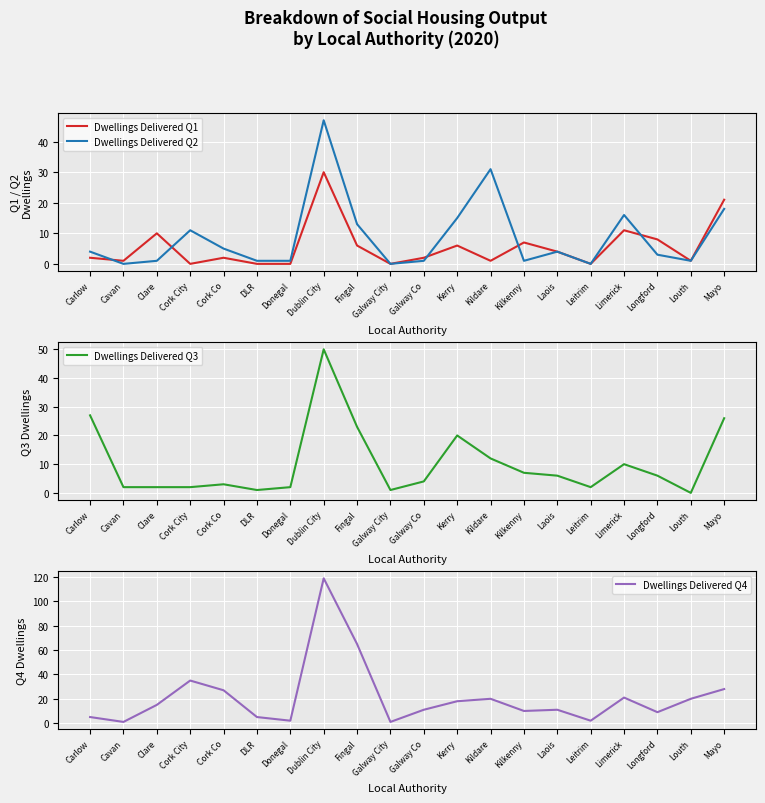

At which category does the chart reach its minimum across all series?

Cork City